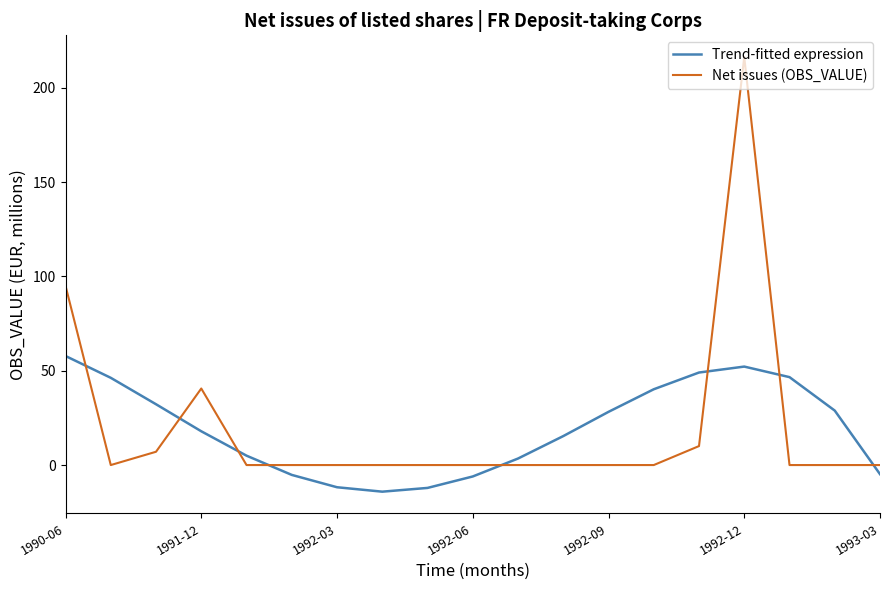

Which series has the largest range (max minus min)?

Net issues (OBS_VALUE)